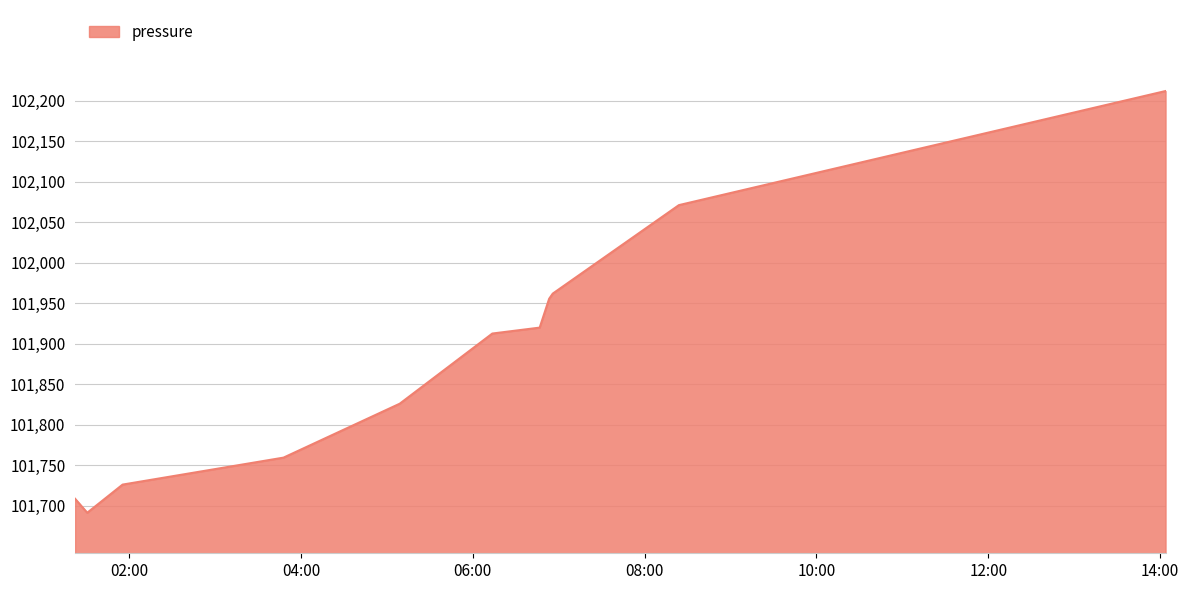

What is the greatest value displayed?

102211.7